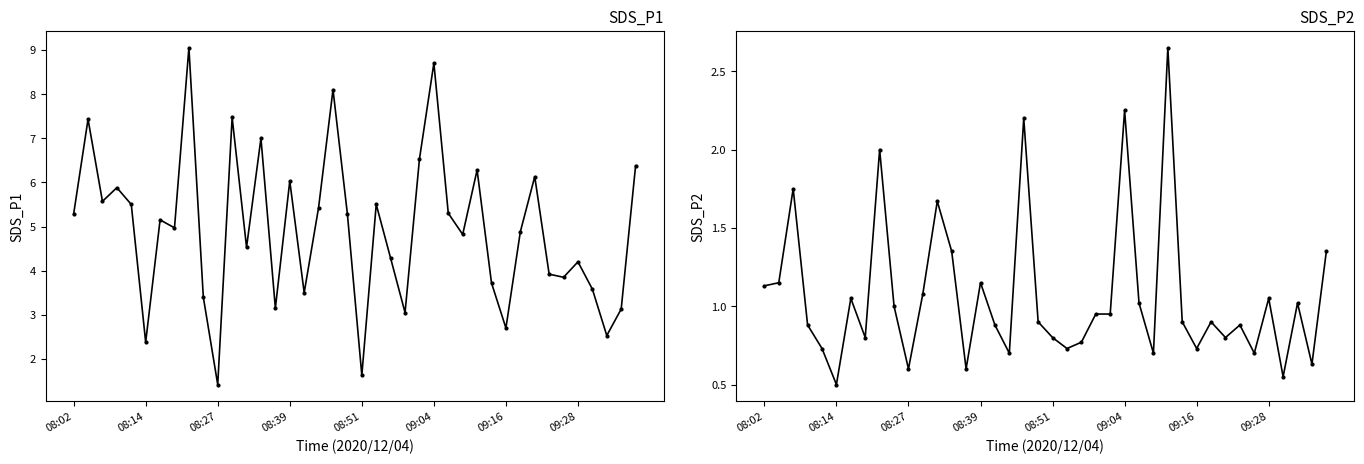

At which category does the chart reach its peak across all series?

8